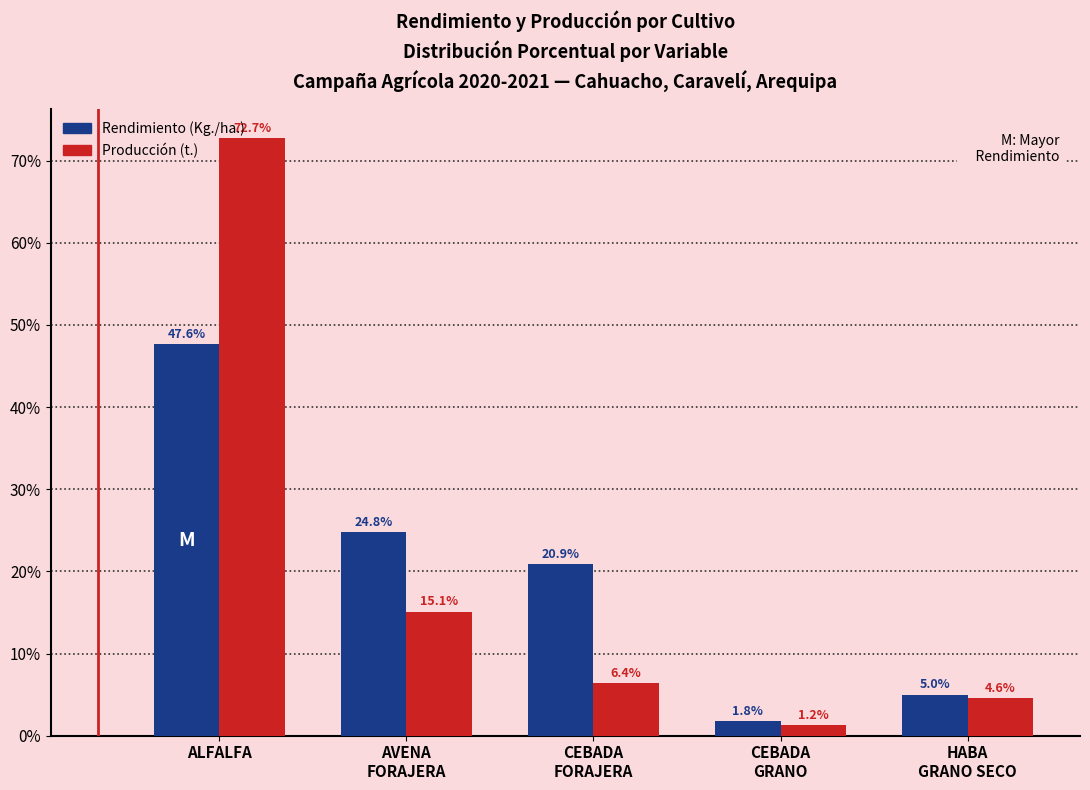

Which series has the widest spread of values?

Producción (t.)